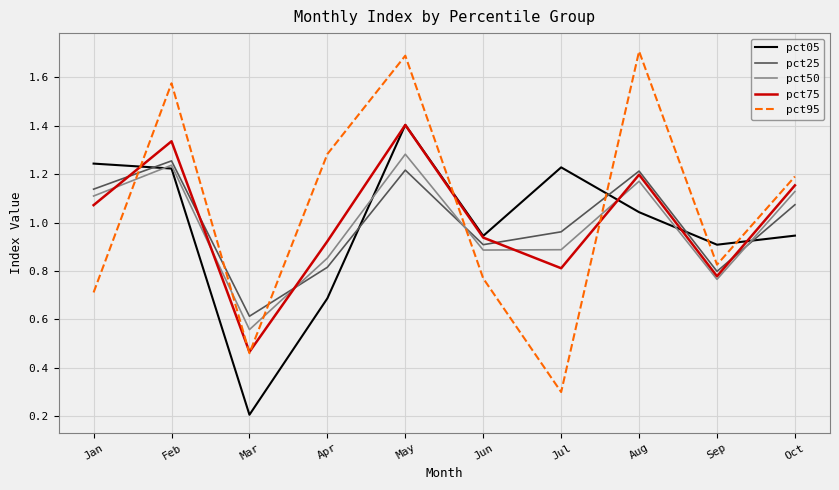

Where is pct50 nearest to the value 0?

Mar